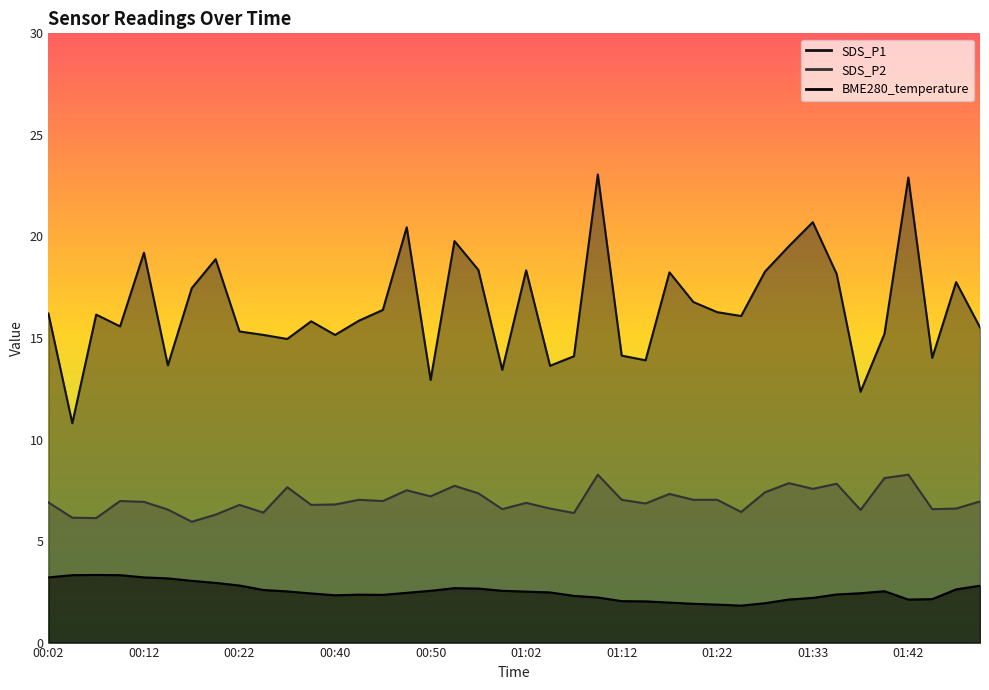

At which label does SDS_P1 first exceed 16?

00:02